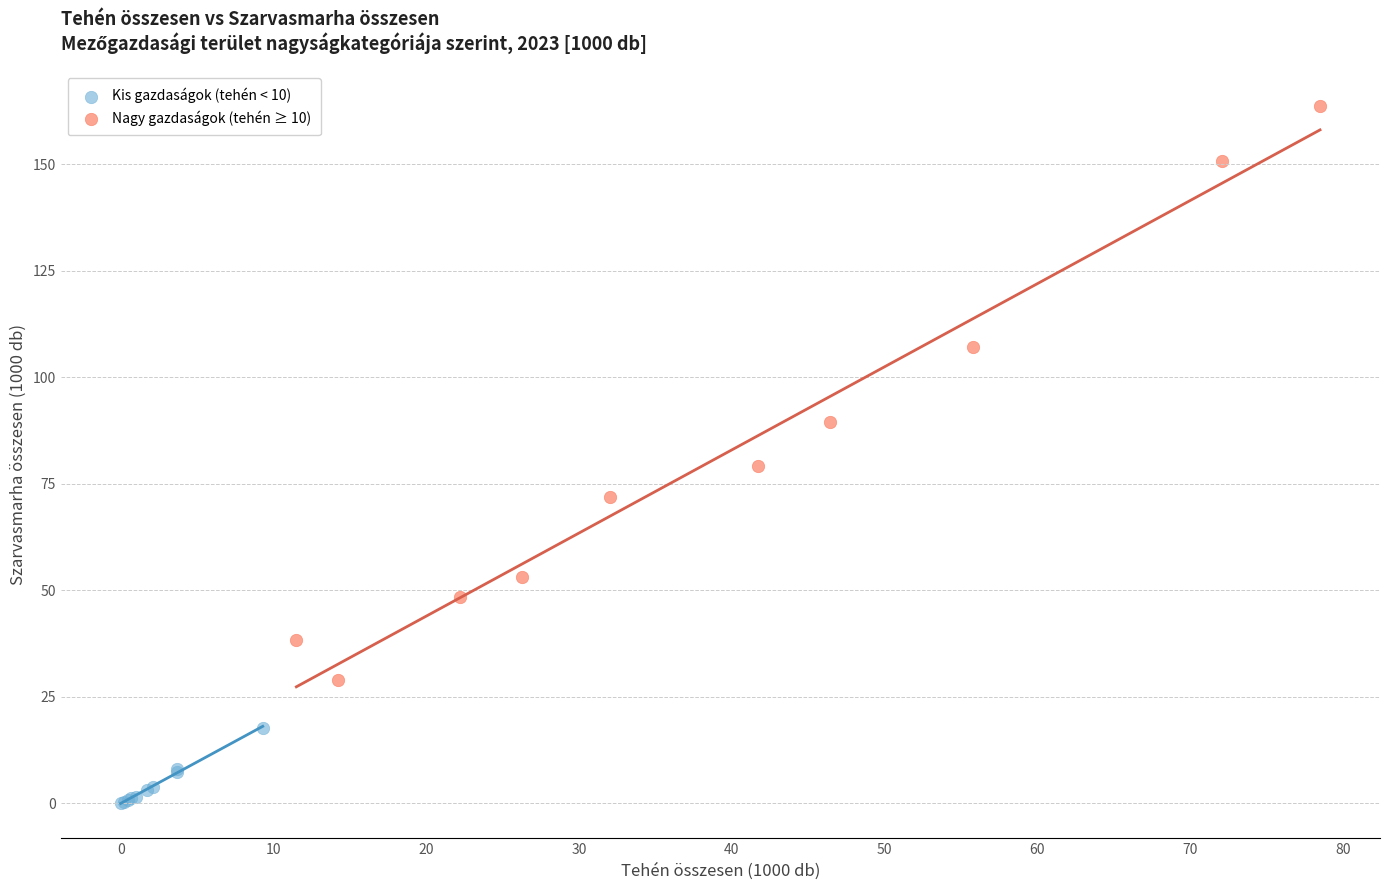

Which series reaches the minimum Y coordinate?

Kis gazdaságok (tehén < 10)